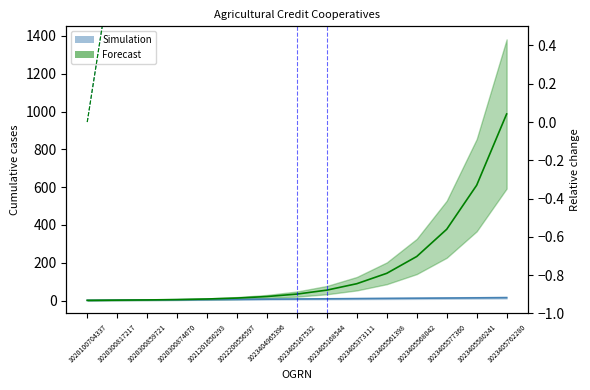

Between 1020300859721 and 1023405168544, which is larger?

1023405168544